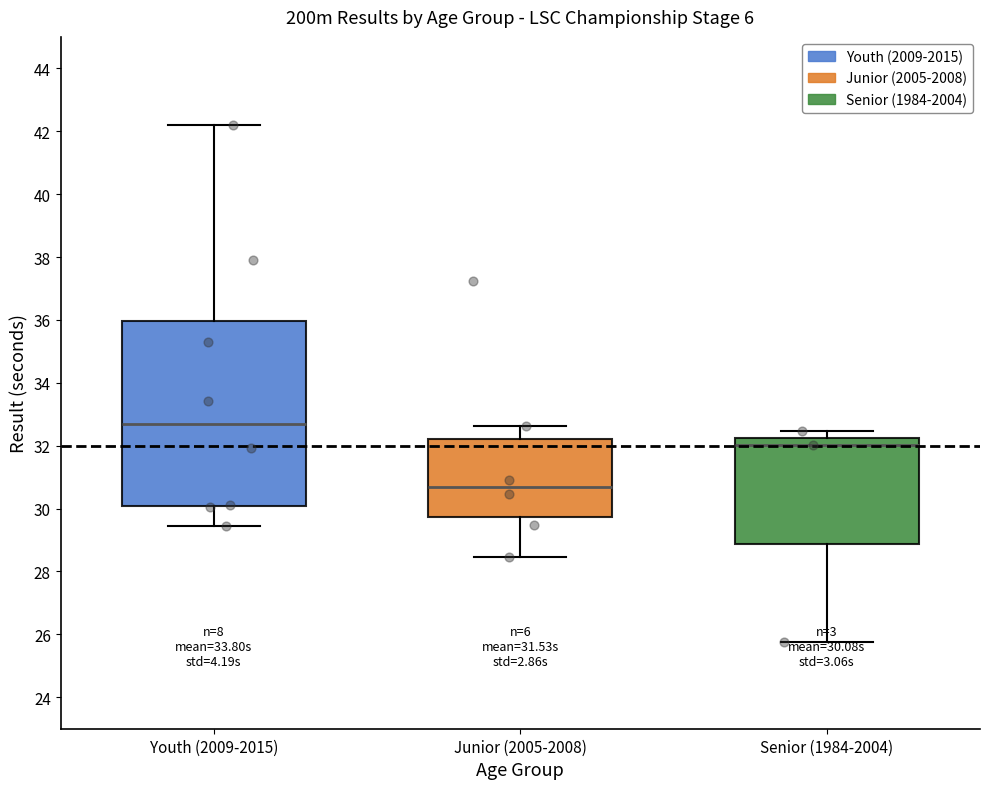

Which box has the highest median line?

Youth (2009-2015)